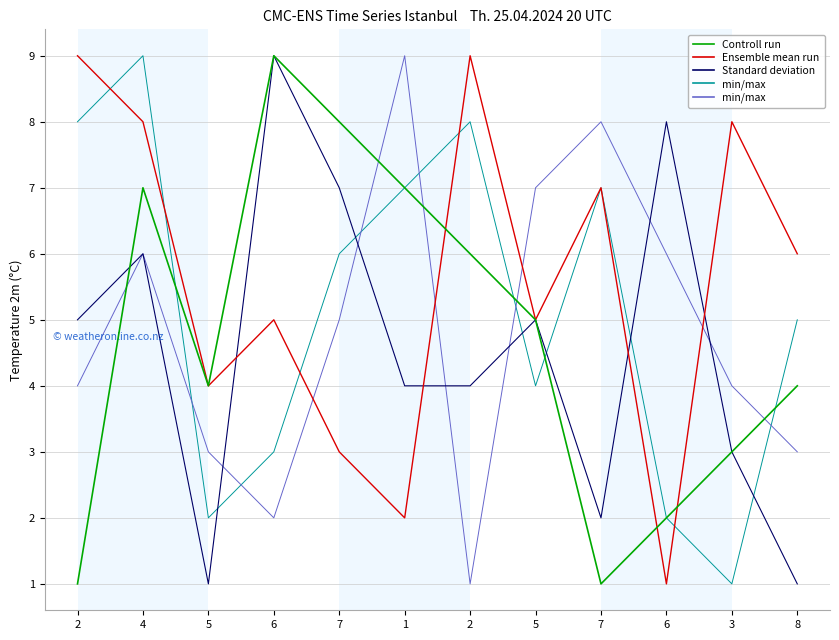

The Ensemble mean run series shows 3 at 6. True or false?

False